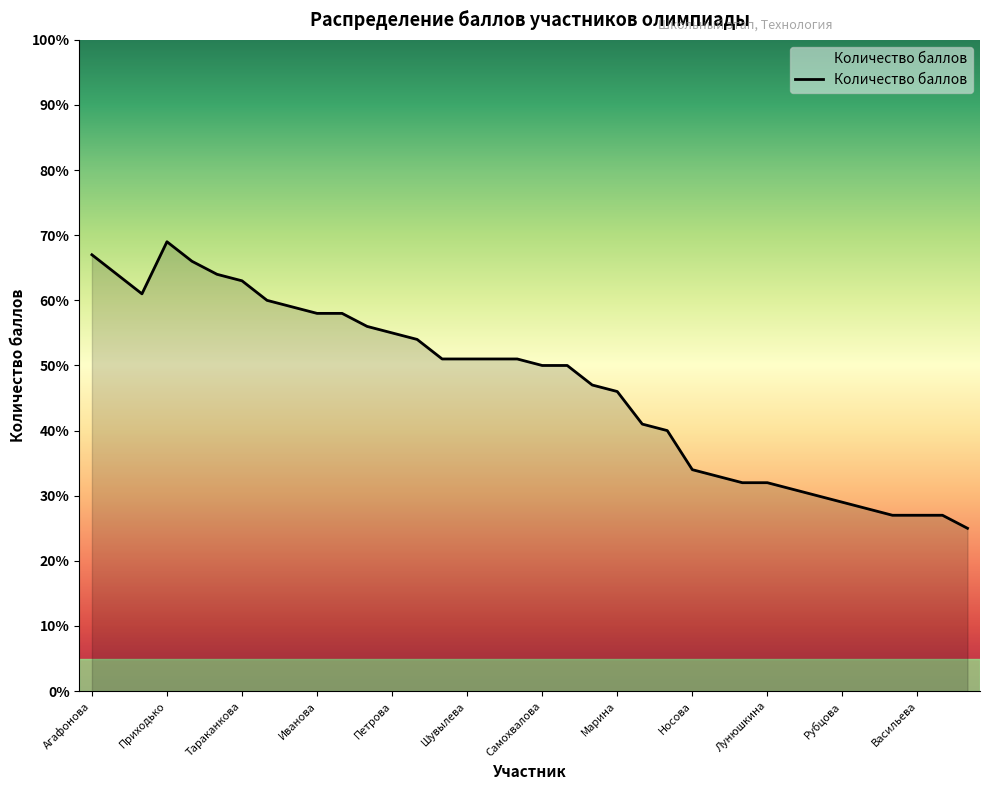

What is the difference between the maximum and minimum values?

44